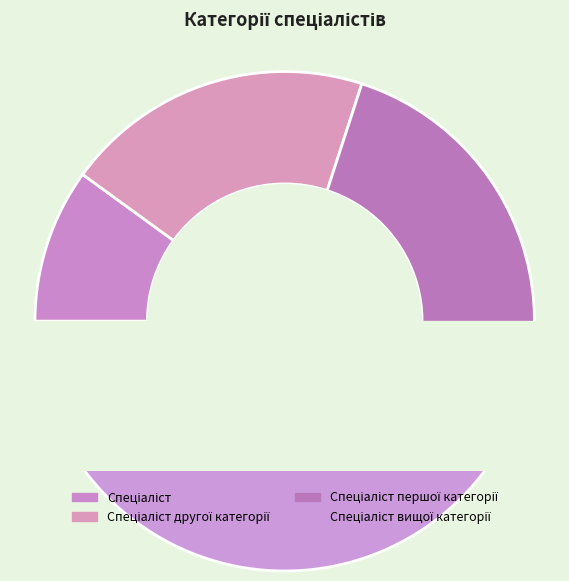

What is the largest slice in the pie chart?

Спеціаліст вищої категорії